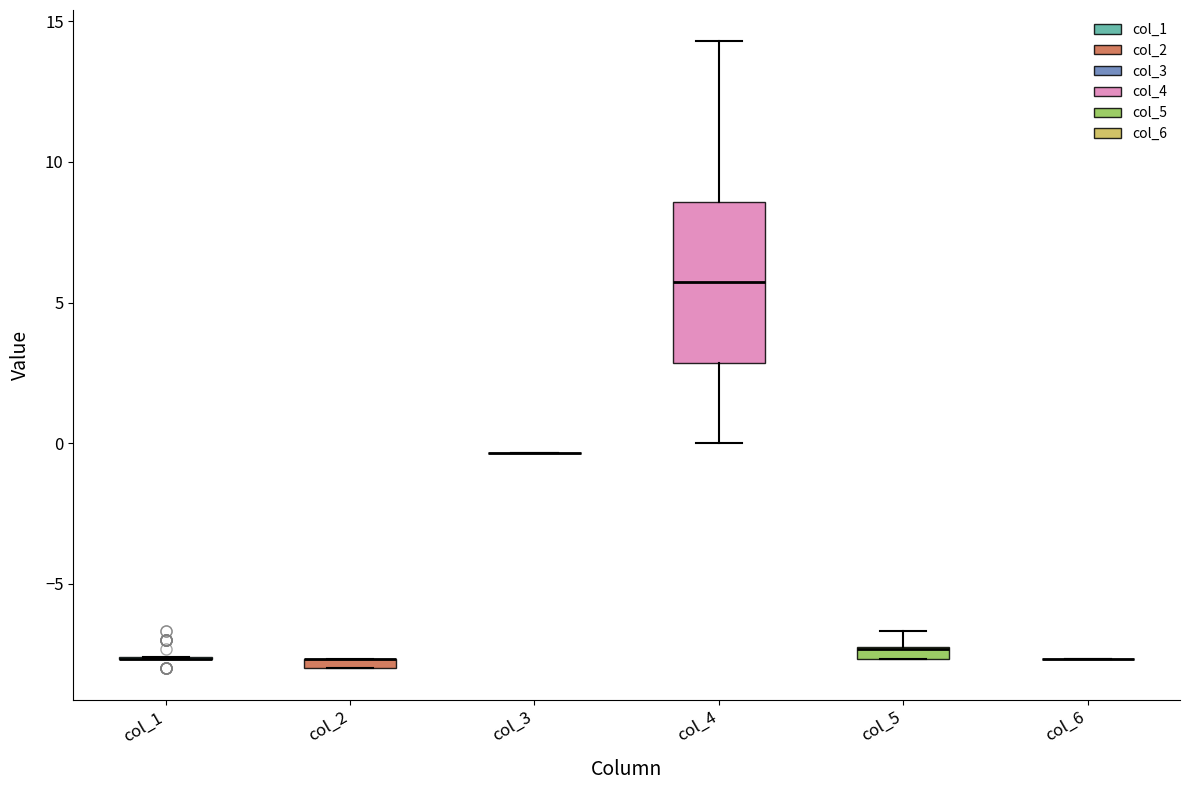

Where is the lower edge of the box for col_4 on the y-axis? The values are not printed on the chart, so give them approximately, as read against the axis.

3.0